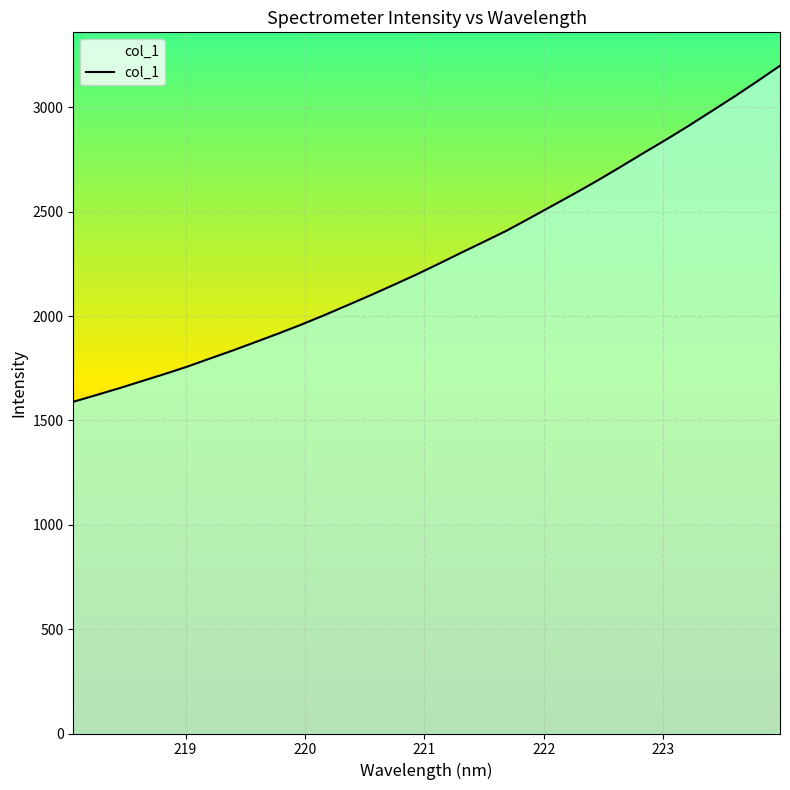

What is the maximum value shown in the chart?

3199.8